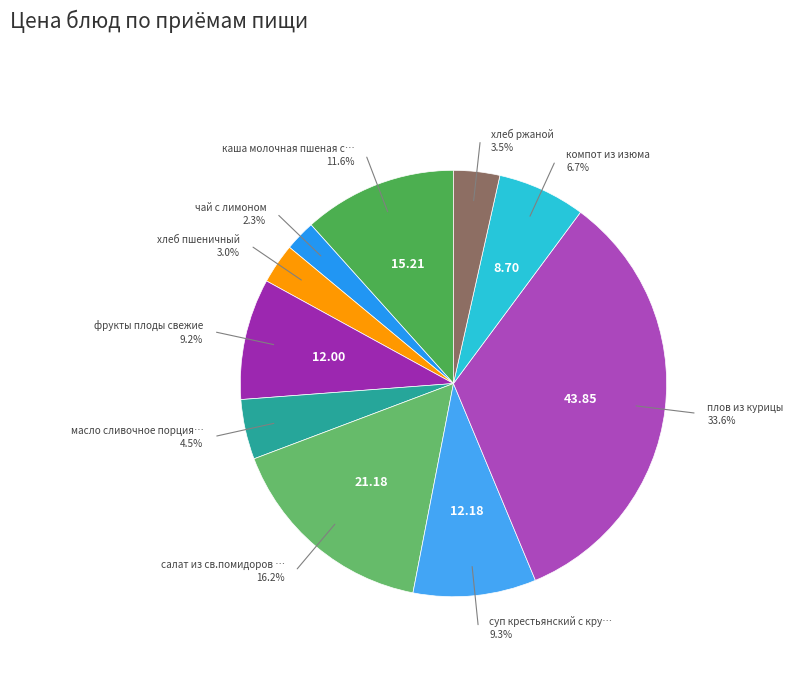

How many slices are in this pie chart?

10